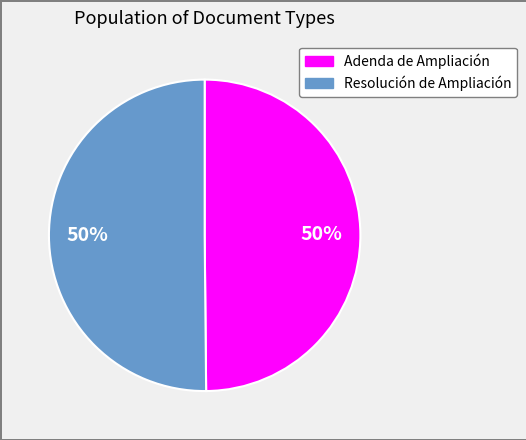

The Adenda de Ampliación slice represents 39% of the pie. True or false?

False